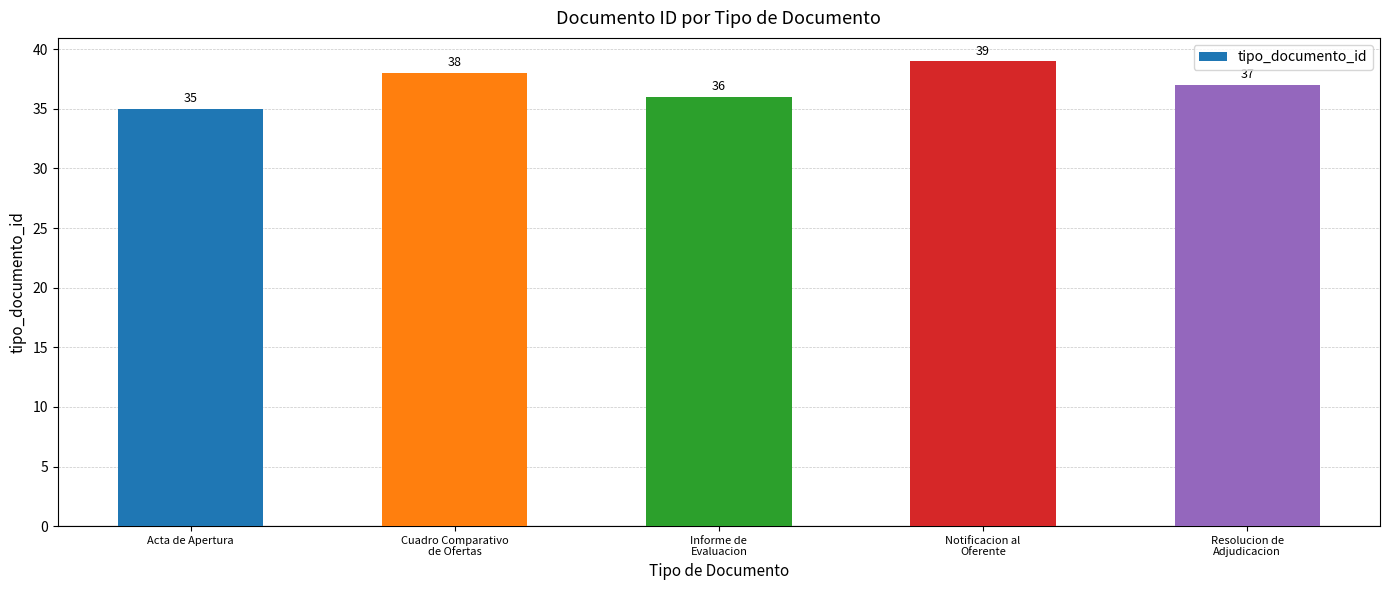

Reading left to right, list all the values displayed in this chart.

Acta de Apertura=35	Cuadro Comparativo
de Ofertas=38	Informe de
Evaluacion=36	Notificacion al
Oferente=39	Resolucion de
Adjudicacion=37